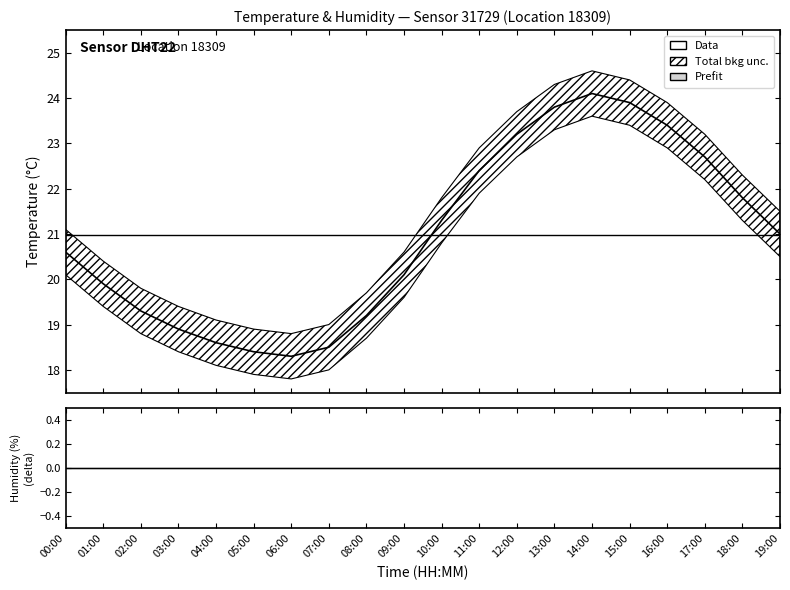

How many lines are shown in the chart?

1